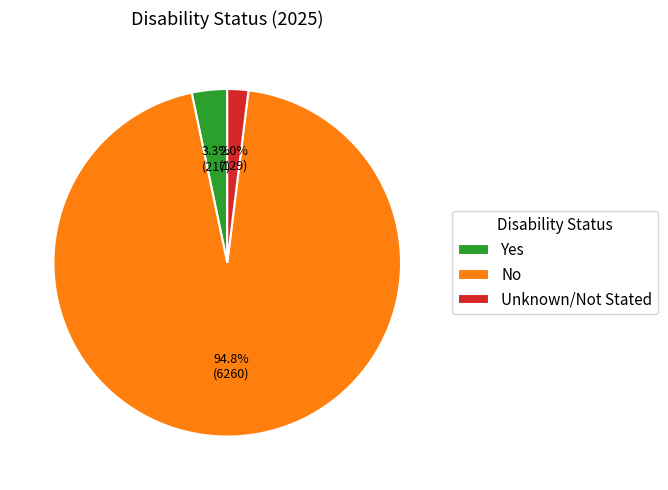

To the nearest percent, what portion does No represent?

95%